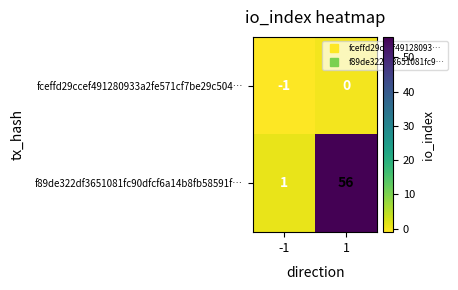

Is it true that fceffd29ccef491280933a2fe571cf7be29c504… equals 0 at -1?

False